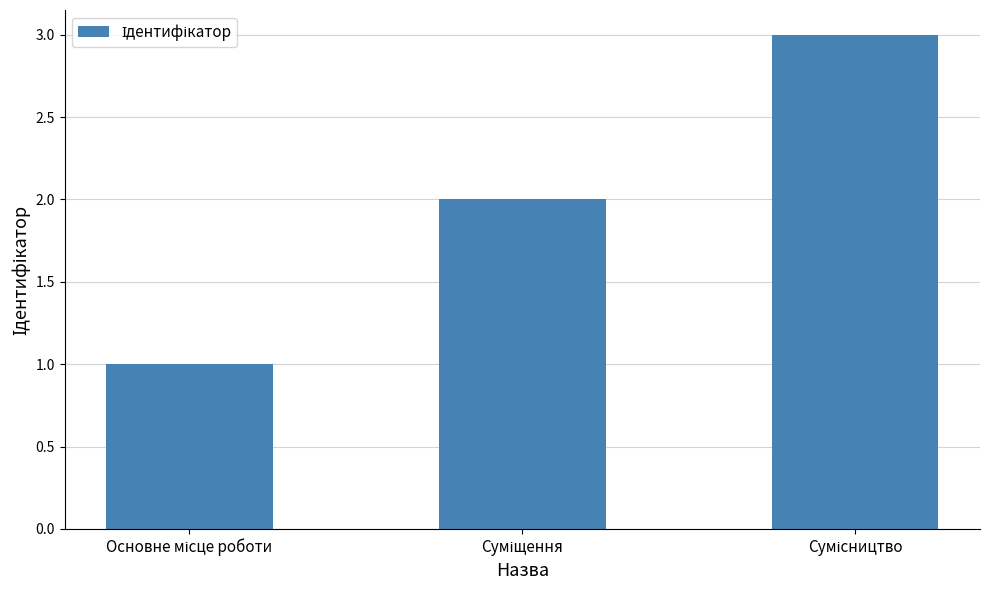

What is the maximum value shown in the chart?

3